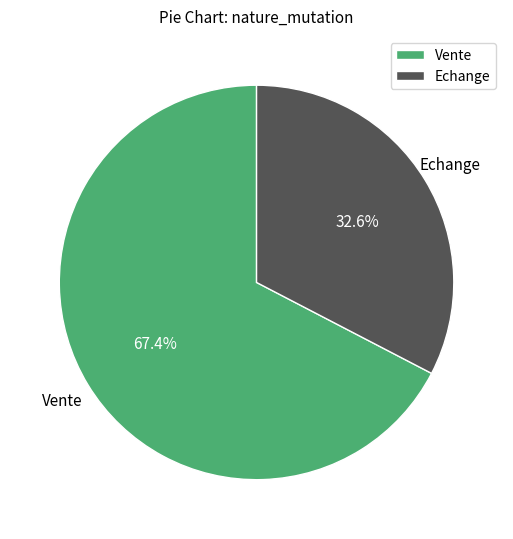

Which slice is the smallest?

Echange